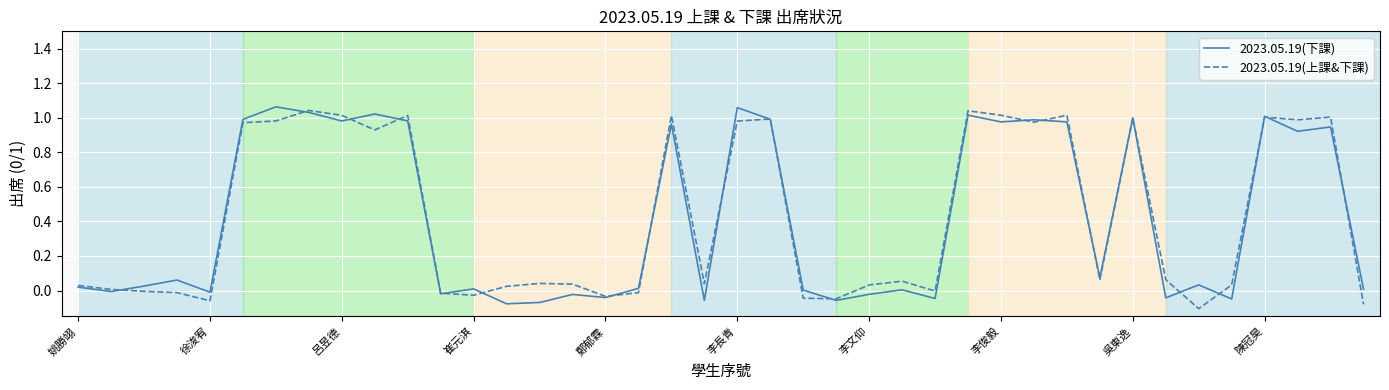

Which series changed the most between 鄭郁霖 and 陳冠昊?

2023.05.19(下課)